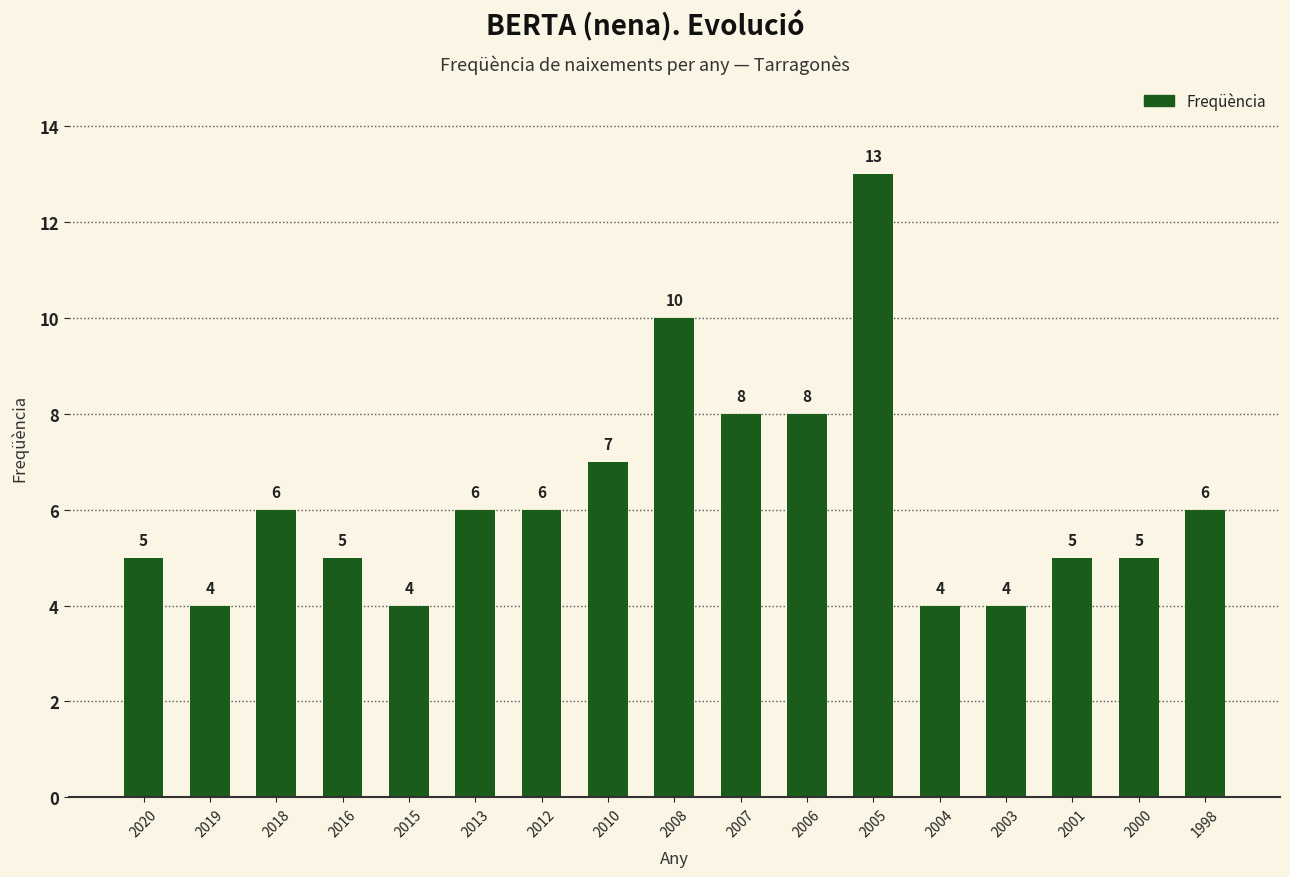

What value does the data have at 2016?

5